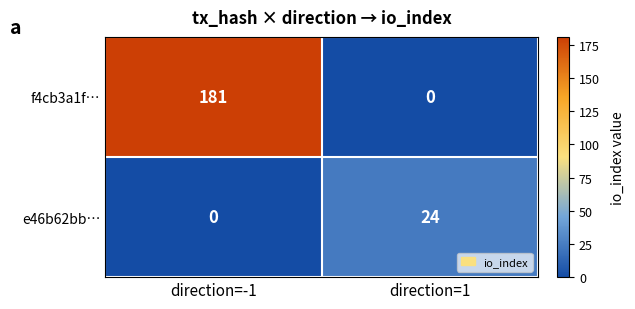

At how many categories does at least one series exceed 71?

1